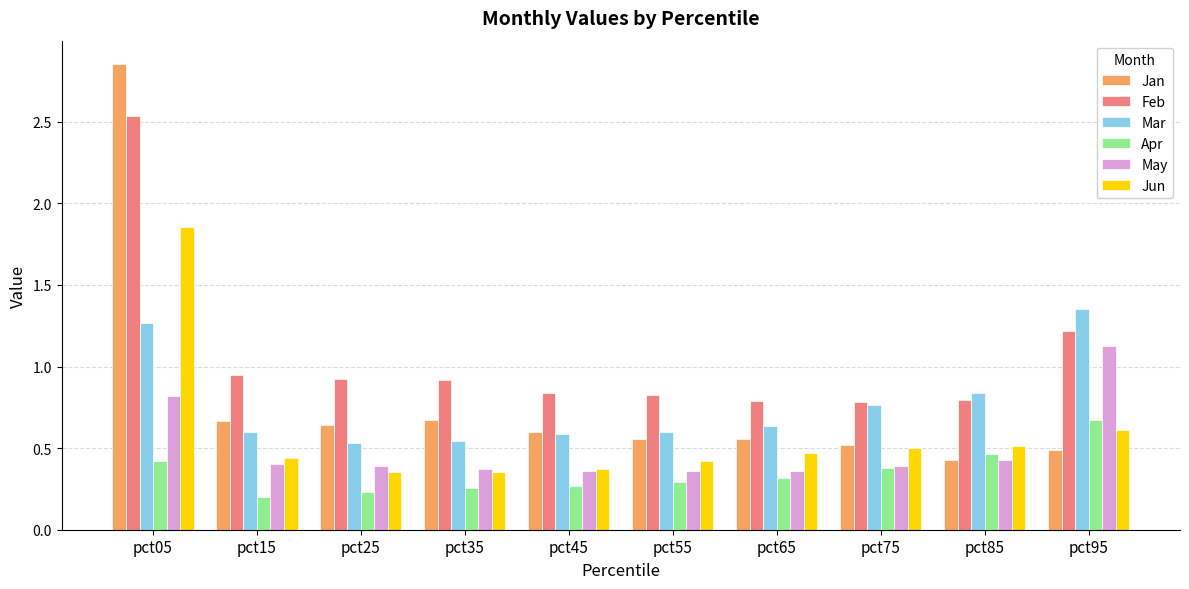

The Jun series shows 0.2 at pct55. True or false?

False